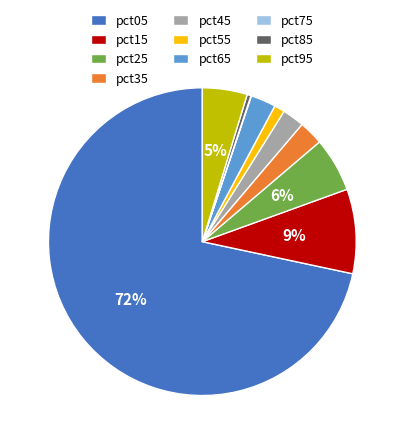

To the nearest percent, what percentage of the pie is pct35?

3%